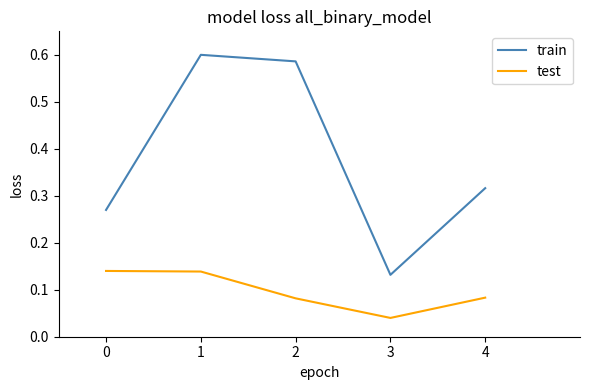

What are all the series names shown in the legend?

train, test